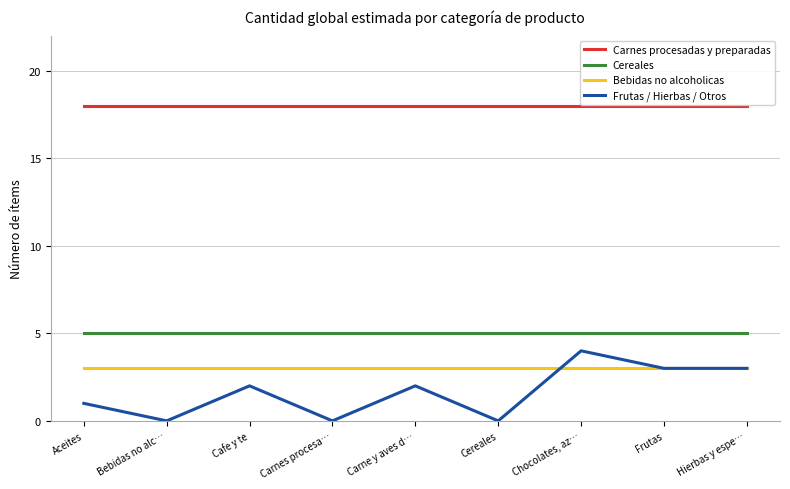

What is the spread (max minus min) of values at Aceites?

17